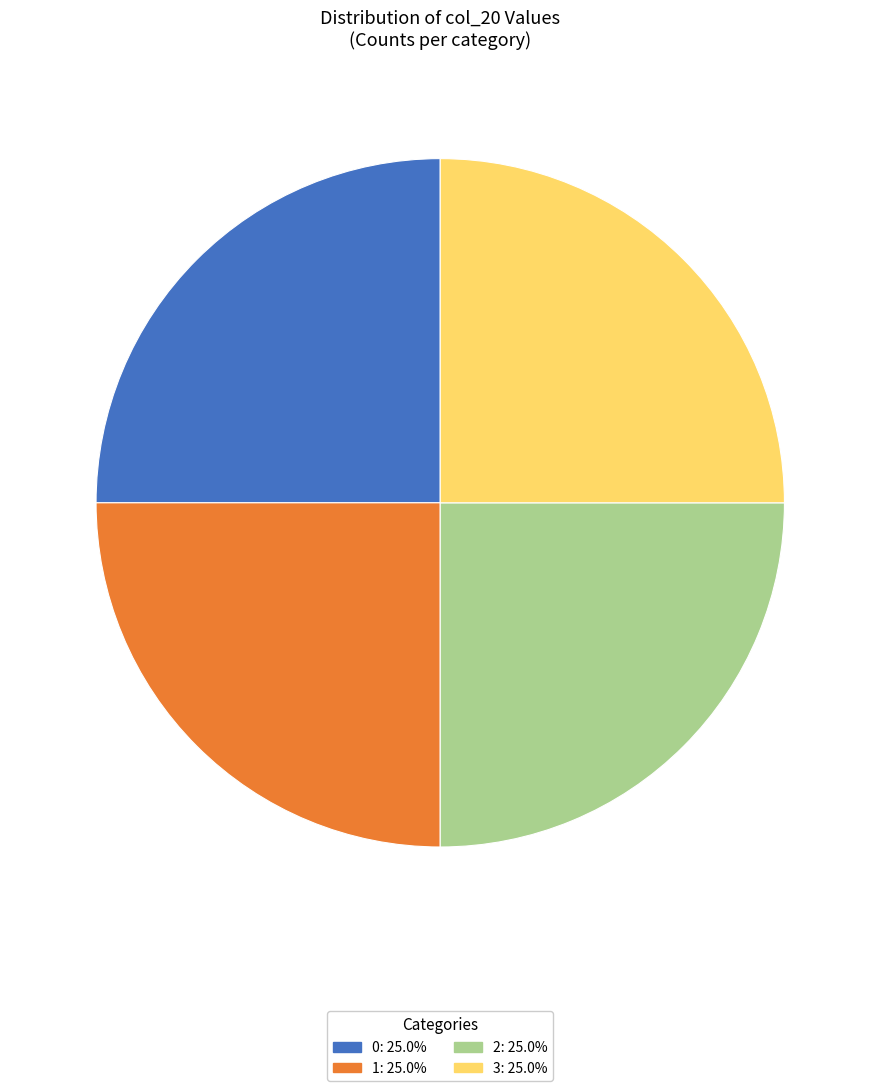

Is there any slice that represents more than half of the pie?

No